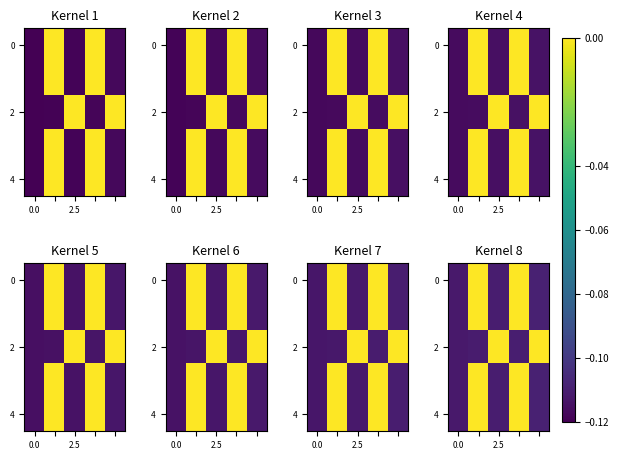

What is the sum of all 4 values?

-0.3